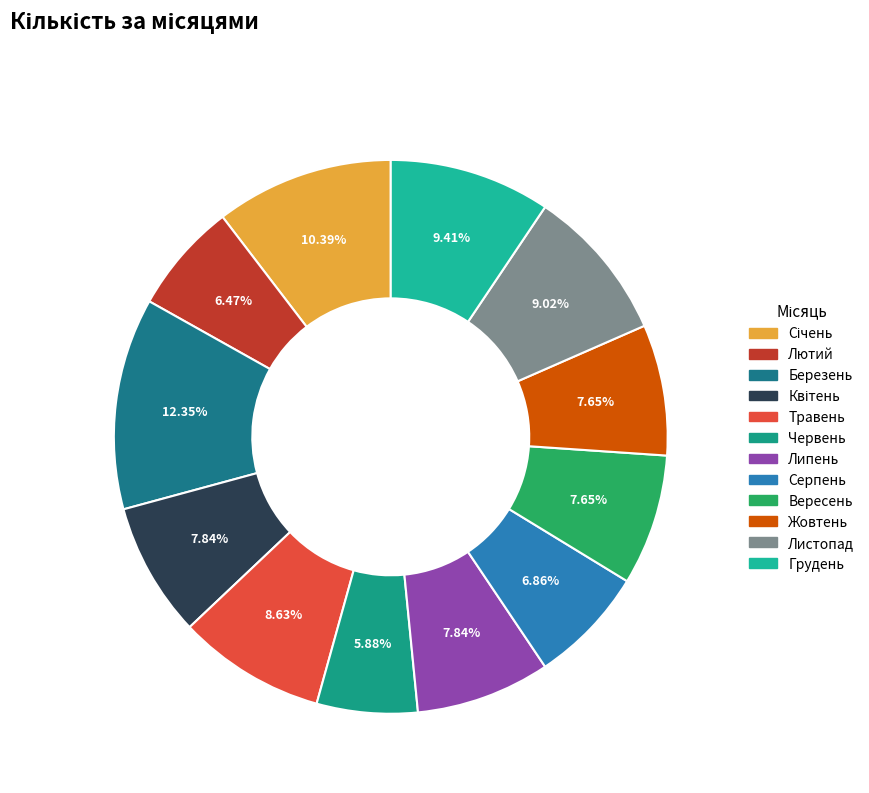

Approximately how many times larger is the value at Січень compared to Грудень?

1.1